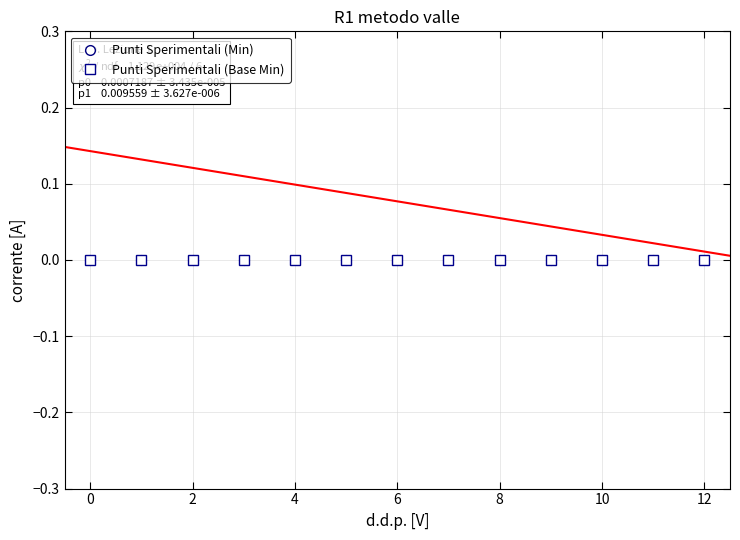

Rank the series by their average value, from highest to lowest.

Punti Sperimentali (Min), Punti Sperimentali (Base Min)